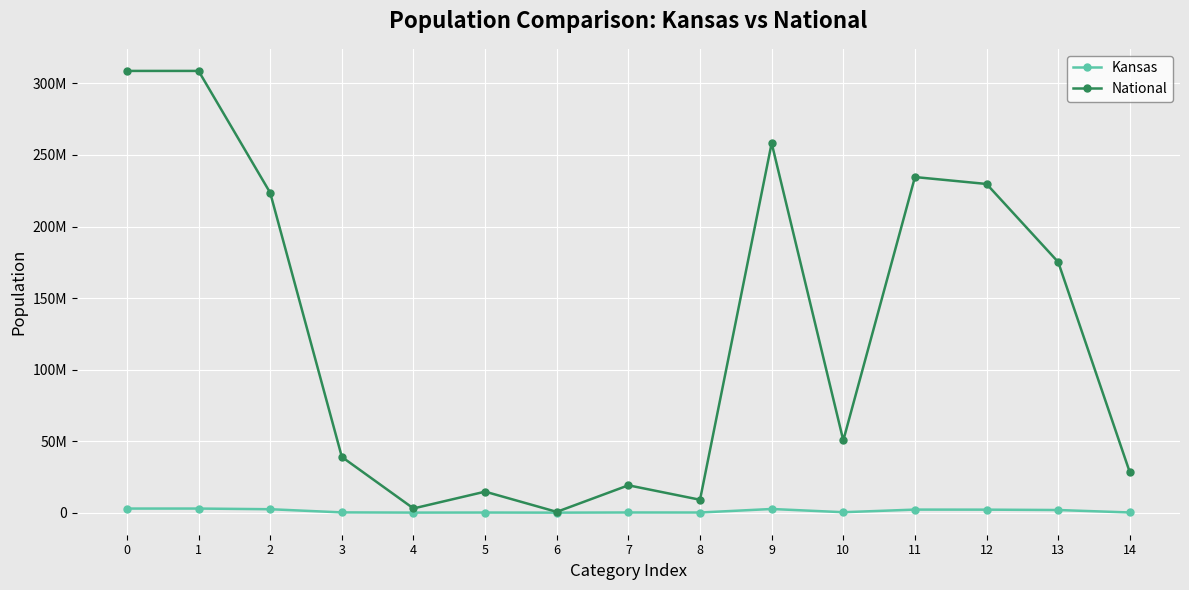

What are all the series names shown in the legend?

Kansas, National